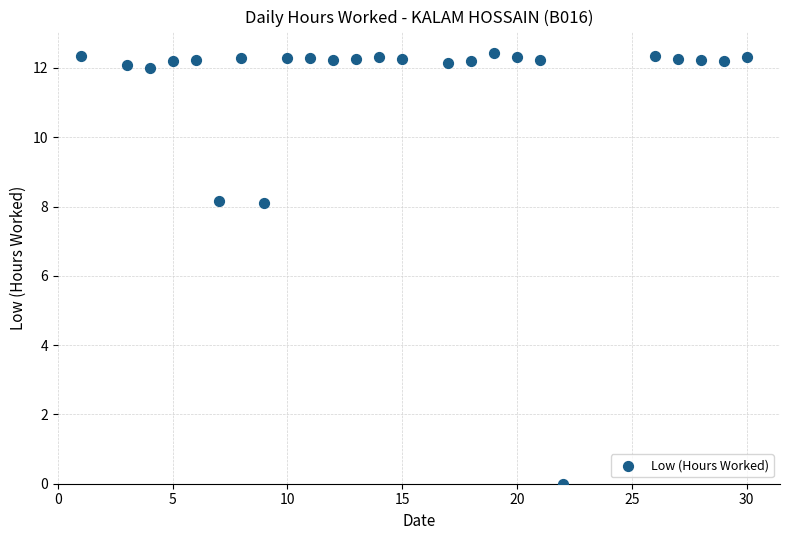

What is the range of X values (max minus min)?

29.0